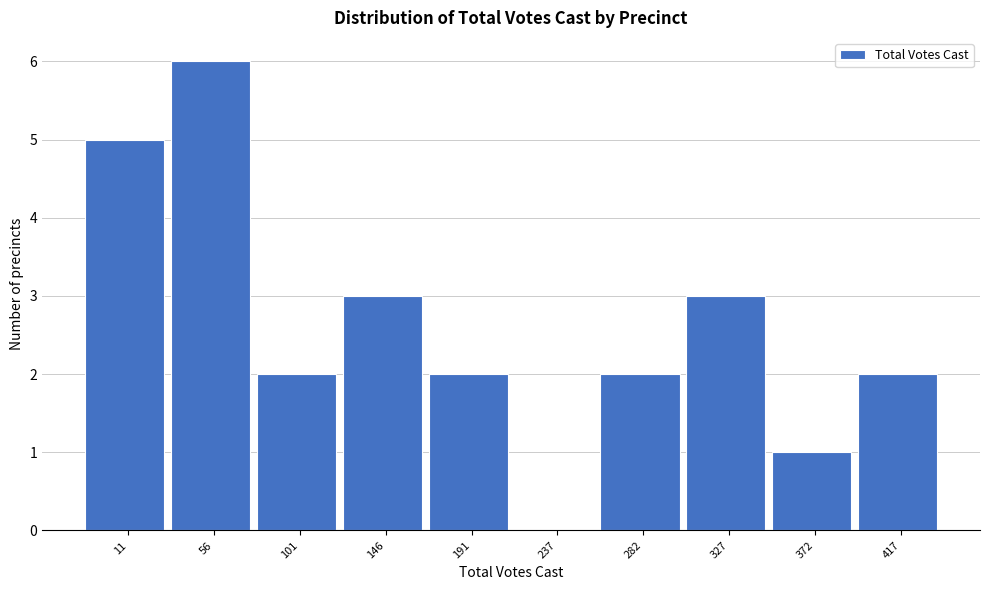

Reading right to left, list all the values displayed in this chart.

417=2	372=1	327=3	282=2	237=0	191=2	146=3	101=2	56=6	11=5